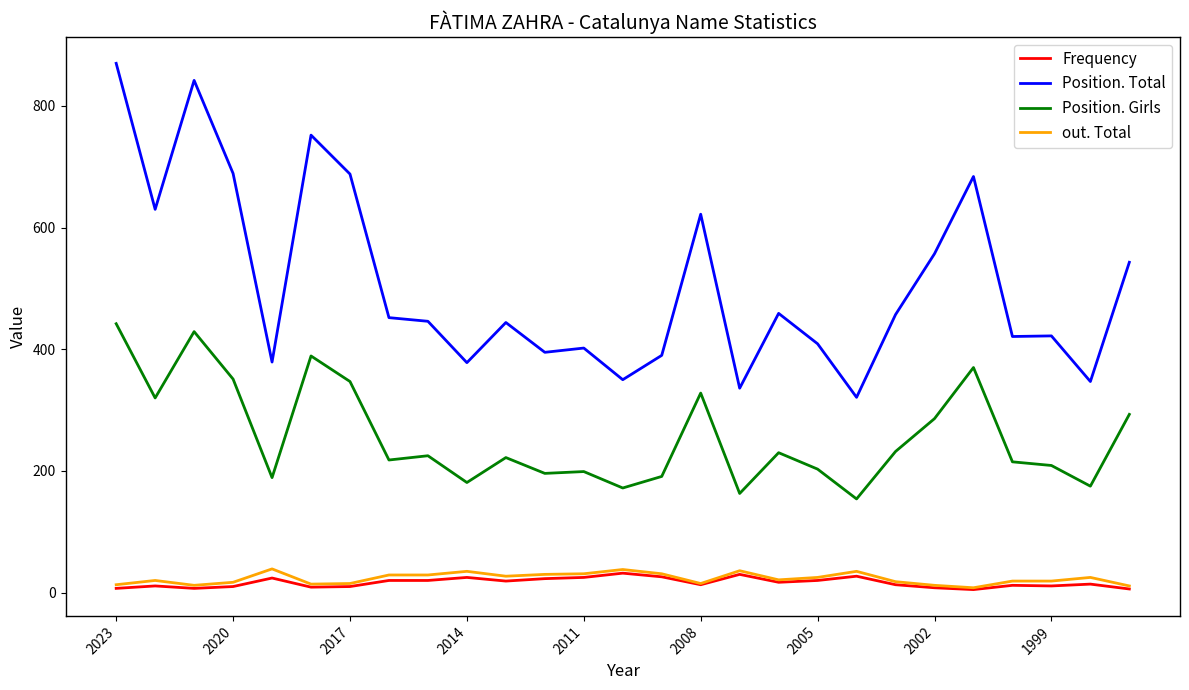

Which series has the largest range (max minus min)?

Position. Total